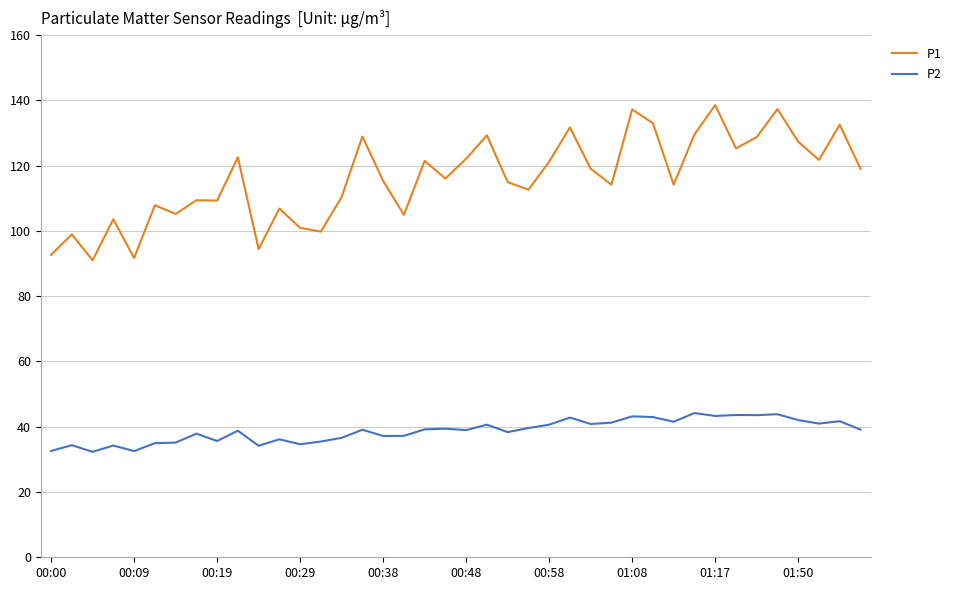

Rank the series by their maximum value, from lowest to highest.

P2, P1